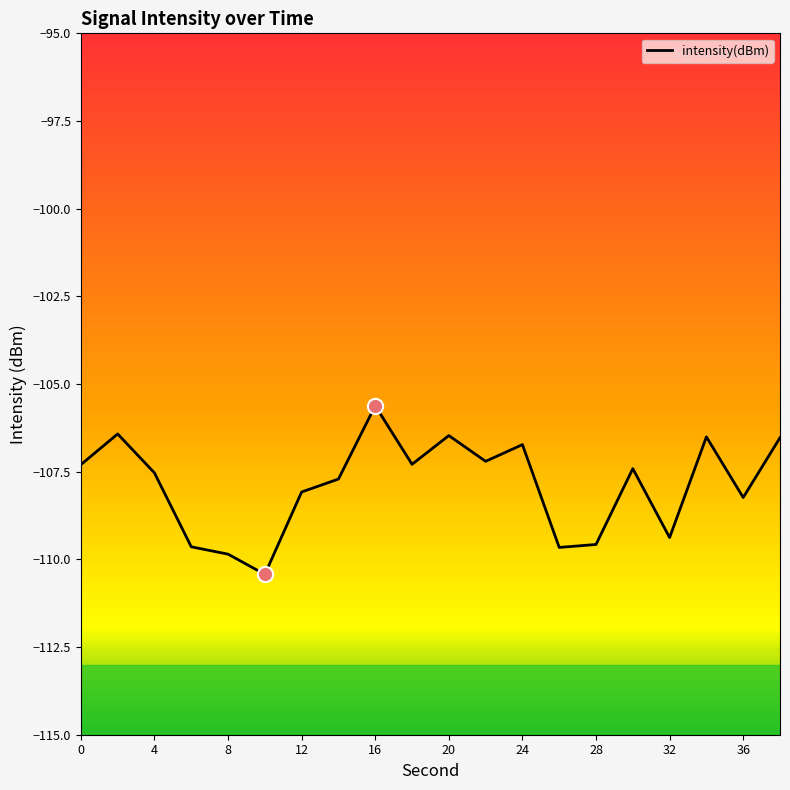

What is the greatest value displayed?

-105.6